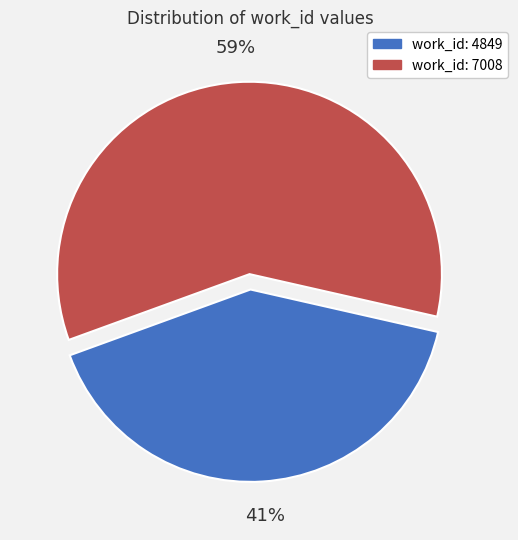

To the nearest percent, what is the difference between the largest and smallest slice percentages?

18%